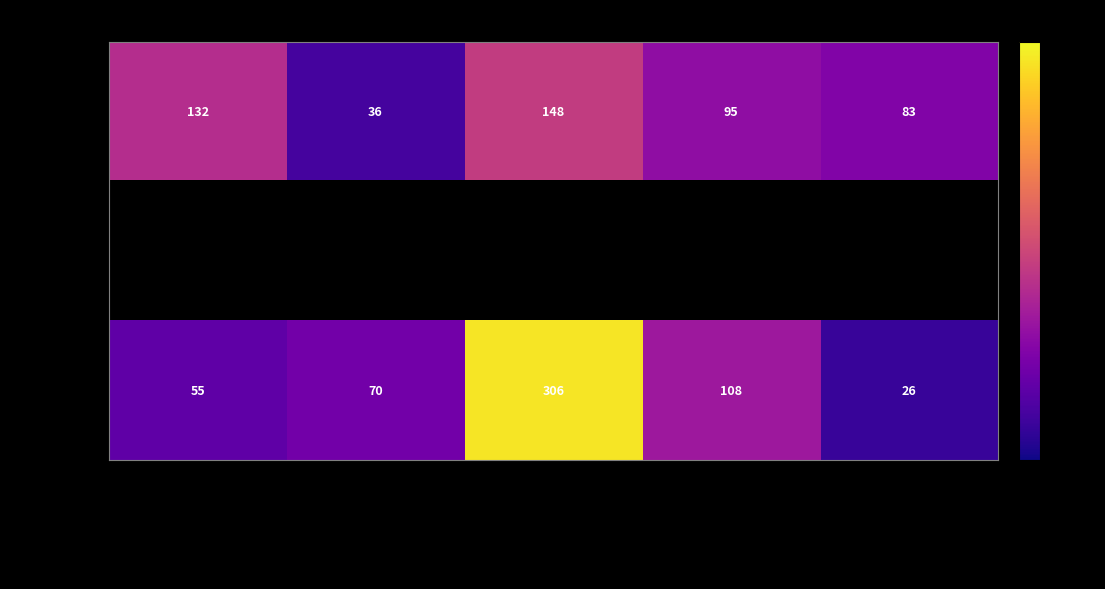

What is the difference between the maximum and minimum values in the Завтрак series?

112